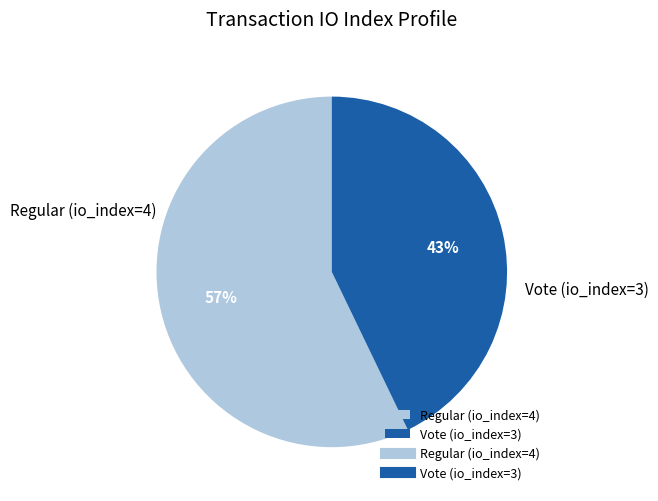

Do Regular (io_index=4) and Vote (io_index=3) together represent more than half of the pie?

Yes